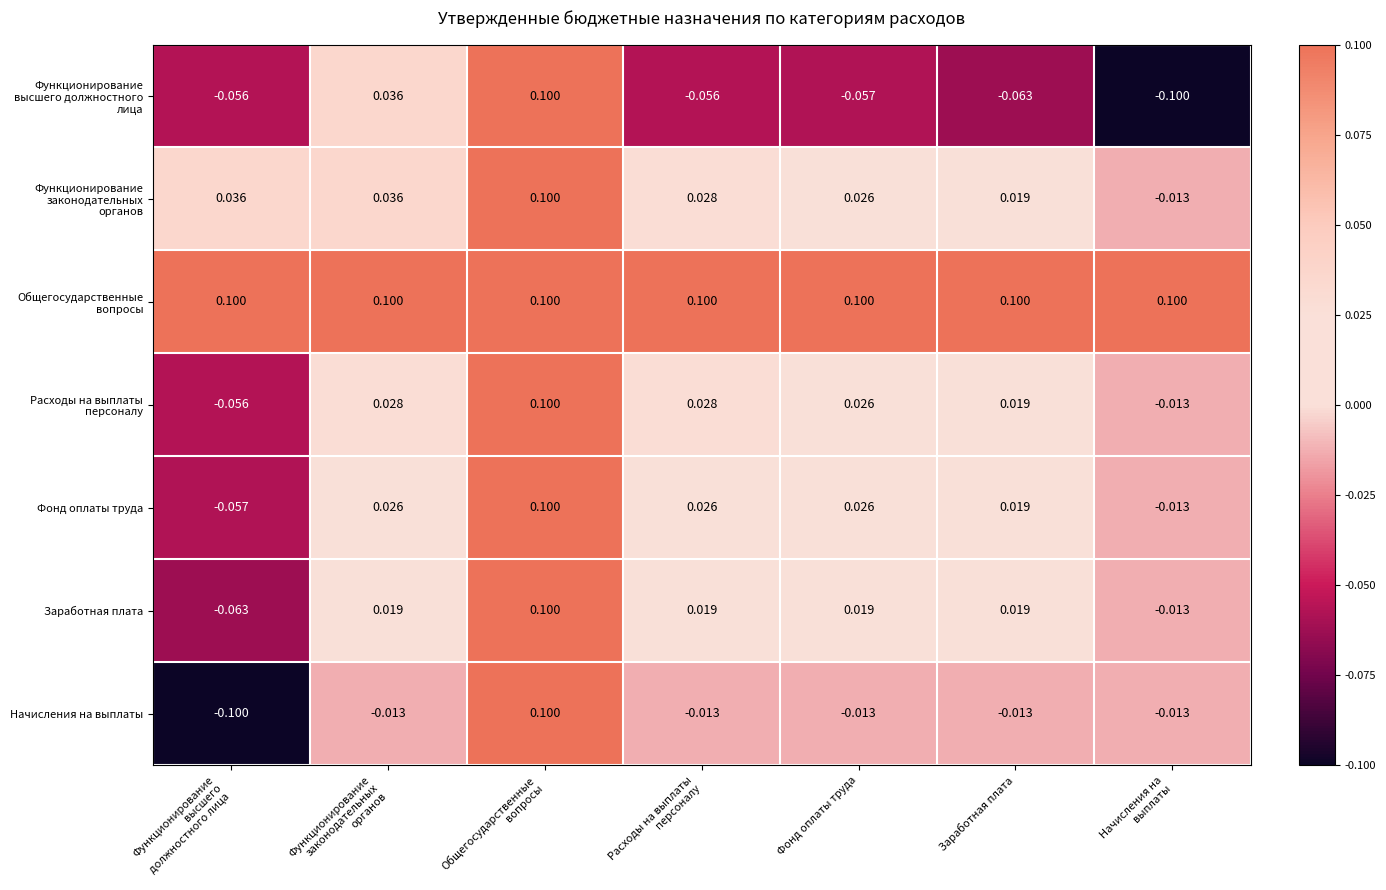

How many values in Фонд оплаты труда are above zero?

5